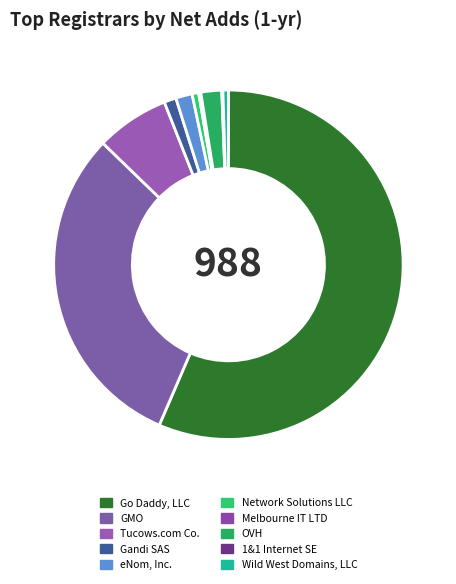

Does eNom, Inc. represent more than half of the total?

No